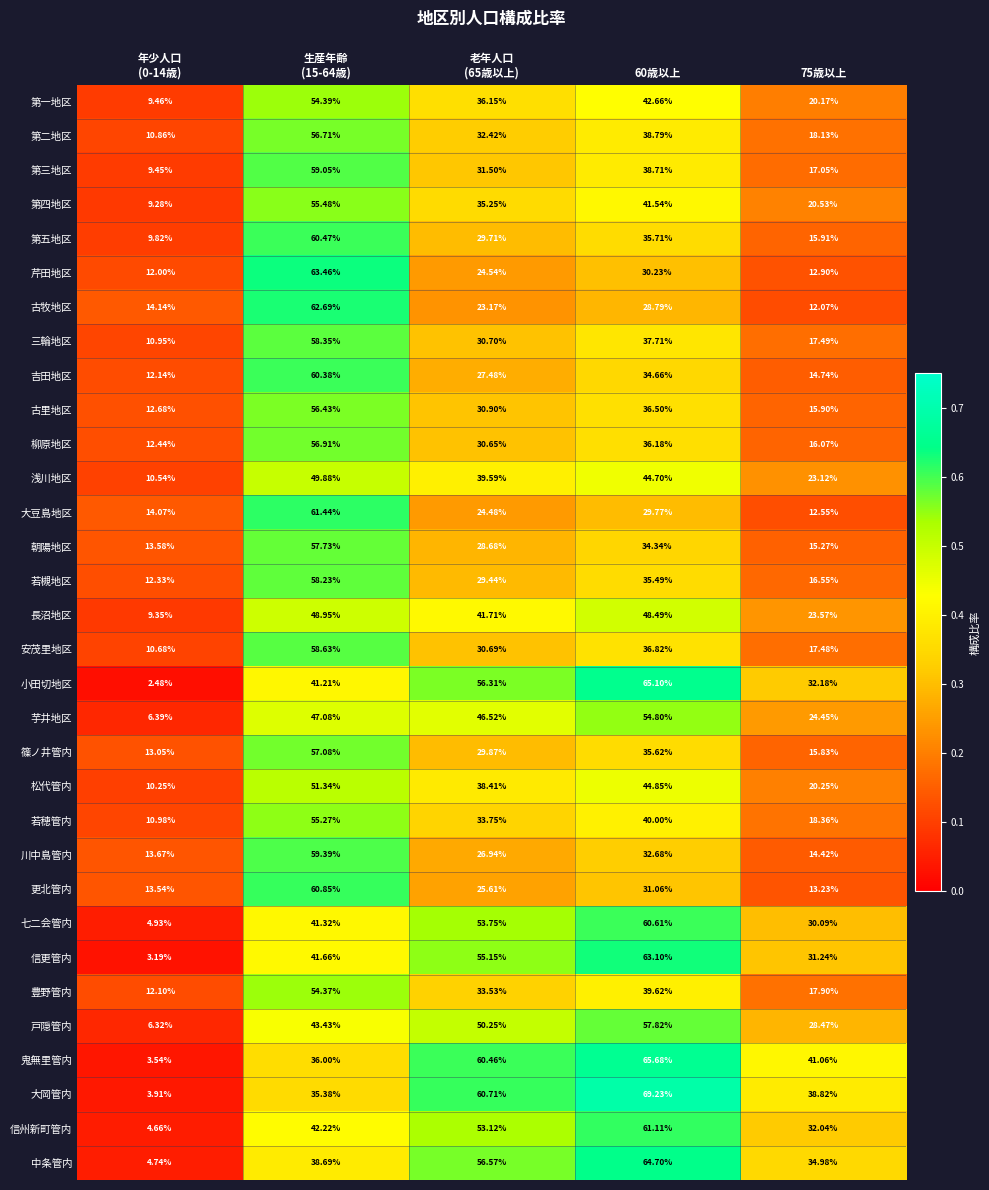

Count the number of data series in this chart.

32